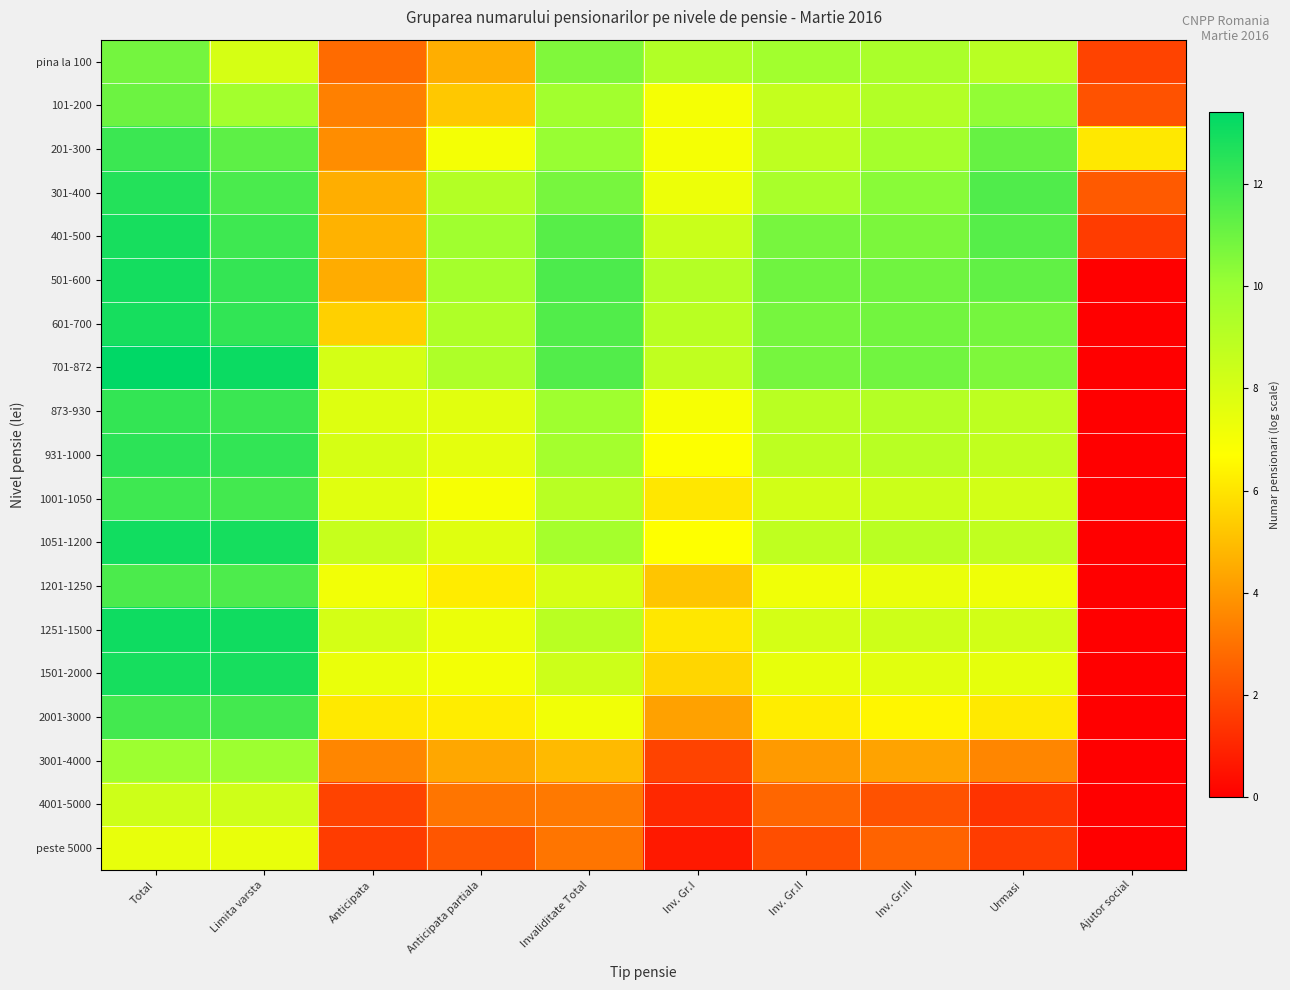

Reading left to right, what are all the values shown in this chart?

pina la 100: Total=10.8	Limita varsta=8.1	Anticipata=2.8	Anticipata partiala=4.6	Invaliditate Total=10.6	Inv. Gr.I=9.2	Inv. Gr.II=9.7	Inv. Gr.III=9.5	Urmasi=9.0	Ajutor social=1.8
101-200: Total=11.0	Limita varsta=9.7	Anticipata=3.4	Anticipata partiala=5.3	Invaliditate Total=9.7	Inv. Gr.I=7.0	Inv. Gr.II=8.6	Inv. Gr.III=9.2	Urmasi=10.2	Ajutor social=2.2
201-300: Total=12.1	Limita varsta=11.3	Anticipata=3.7	Anticipata partiala=7.1	Invaliditate Total=10.1	Inv. Gr.I=7.0	Inv. Gr.II=8.8	Inv. Gr.III=9.7	Urmasi=11.1	Ajutor social=6.1
301-400: Total=12.6	Limita varsta=11.8	Anticipata=4.6	Anticipata partiala=9.2	Invaliditate Total=10.8	Inv. Gr.I=7.3	Inv. Gr.II=9.5	Inv. Gr.III=10.4	Urmasi=11.6	Ajutor social=2.4
401-500: Total=12.9	Limita varsta=12.0	Anticipata=4.7	Anticipata partiala=9.8	Invaliditate Total=11.5	Inv. Gr.I=8.5	Inv. Gr.II=10.8	Inv. Gr.III=10.7	Urmasi=11.5	Ajutor social=1.6
501-600: Total=13.0	Limita varsta=12.2	Anticipata=4.5	Anticipata partiala=9.6	Invaliditate Total=11.7	Inv. Gr.I=9.2	Inv. Gr.II=11.0	Inv. Gr.III=10.9	Urmasi=11.3	Ajutor social=0.0
601-700: Total=12.9	Limita varsta=12.3	Anticipata=5.5	Anticipata partiala=9.3	Invaliditate Total=11.6	Inv. Gr.I=9.0	Inv. Gr.II=10.8	Inv. Gr.III=10.9	Urmasi=10.8	Ajutor social=0.0
701-872: Total=13.4	Limita varsta=13.1	Anticipata=8.1	Anticipata partiala=9.3	Invaliditate Total=11.6	Inv. Gr.I=8.7	Inv. Gr.II=10.8	Inv. Gr.III=10.9	Urmasi=10.6	Ajutor social=0.0
873-930: Total=12.3	Limita varsta=12.1	Anticipata=7.8	Anticipata partiala=7.7	Invaliditate Total=9.8	Inv. Gr.I=6.9	Inv. Gr.II=9.0	Inv. Gr.III=9.2	Urmasi=8.8	Ajutor social=0.0
931-1000: Total=12.4	Limita varsta=12.3	Anticipata=8.1	Anticipata partiala=7.6	Invaliditate Total=9.7	Inv. Gr.I=6.8	Inv. Gr.II=8.8	Inv. Gr.III=9.0	Urmasi=8.7	Ajutor social=0.0
1001-1050: Total=12.0	Limita varsta=11.9	Anticipata=7.7	Anticipata partiala=7.0	Invaliditate Total=9.0	Inv. Gr.I=6.1	Inv. Gr.II=8.2	Inv. Gr.III=8.4	Urmasi=8.1	Ajutor social=0.0
1051-1200: Total=13.0	Limita varsta=12.9	Anticipata=8.5	Anticipata partiala=7.7	Invaliditate Total=9.6	Inv. Gr.I=6.7	Inv. Gr.II=8.8	Inv. Gr.III=9.0	Urmasi=8.8	Ajutor social=0.0
1201-1250: Total=11.7	Limita varsta=11.7	Anticipata=7.1	Anticipata partiala=6.2	Invaliditate Total=8.0	Inv. Gr.I=5.2	Inv. Gr.II=7.2	Inv. Gr.III=7.4	Urmasi=7.2	Ajutor social=0.0
1251-1500: Total=13.1	Limita varsta=13.0	Anticipata=8.1	Anticipata partiala=7.3	Invaliditate Total=9.0	Inv. Gr.I=6.1	Inv. Gr.II=8.1	Inv. Gr.III=8.3	Urmasi=8.2	Ajutor social=0.0
1501-2000: Total=12.9	Limita varsta=12.9	Anticipata=7.4	Anticipata partiala=7.1	Invaliditate Total=8.4	Inv. Gr.I=5.6	Inv. Gr.II=7.5	Inv. Gr.III=7.7	Urmasi=7.5	Ajutor social=0.0
2001-3000: Total=11.9	Limita varsta=11.9	Anticipata=6.1	Anticipata partiala=6.2	Invaliditate Total=7.1	Inv. Gr.I=4.3	Inv. Gr.II=6.3	Inv. Gr.III=6.5	Urmasi=6.1	Ajutor social=0.0
3001-4000: Total=9.9	Limita varsta=9.9	Anticipata=3.6	Anticipata partiala=4.4	Invaliditate Total=4.9	Inv. Gr.I=1.8	Inv. Gr.II=4.1	Inv. Gr.III=4.3	Urmasi=3.6	Ajutor social=0.0
4001-5000: Total=8.3	Limita varsta=8.3	Anticipata=1.8	Anticipata partiala=3.1	Invaliditate Total=3.2	Inv. Gr.I=1.1	Inv. Gr.II=2.7	Inv. Gr.III=2.2	Urmasi=1.4	Ajutor social=0.0
peste 5000: Total=7.4	Limita varsta=7.4	Anticipata=1.6	Anticipata partiala=2.3	Invaliditate Total=3.1	Inv. Gr.I=0.7	Inv. Gr.II=2.1	Inv. Gr.III=2.6	Urmasi=1.6	Ajutor social=0.0